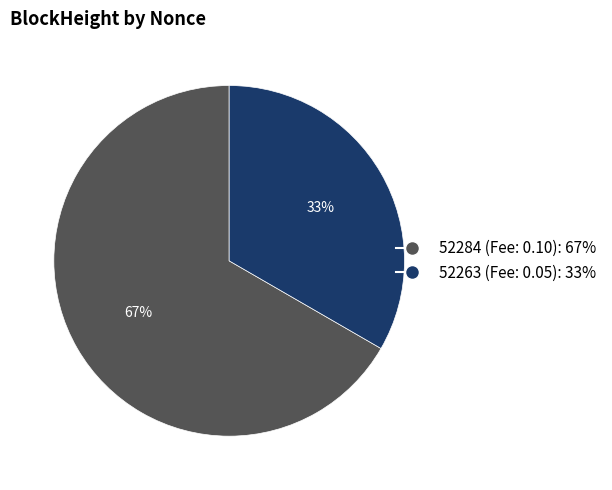

To the nearest percent, what percentage of the pie is 52263?

33%